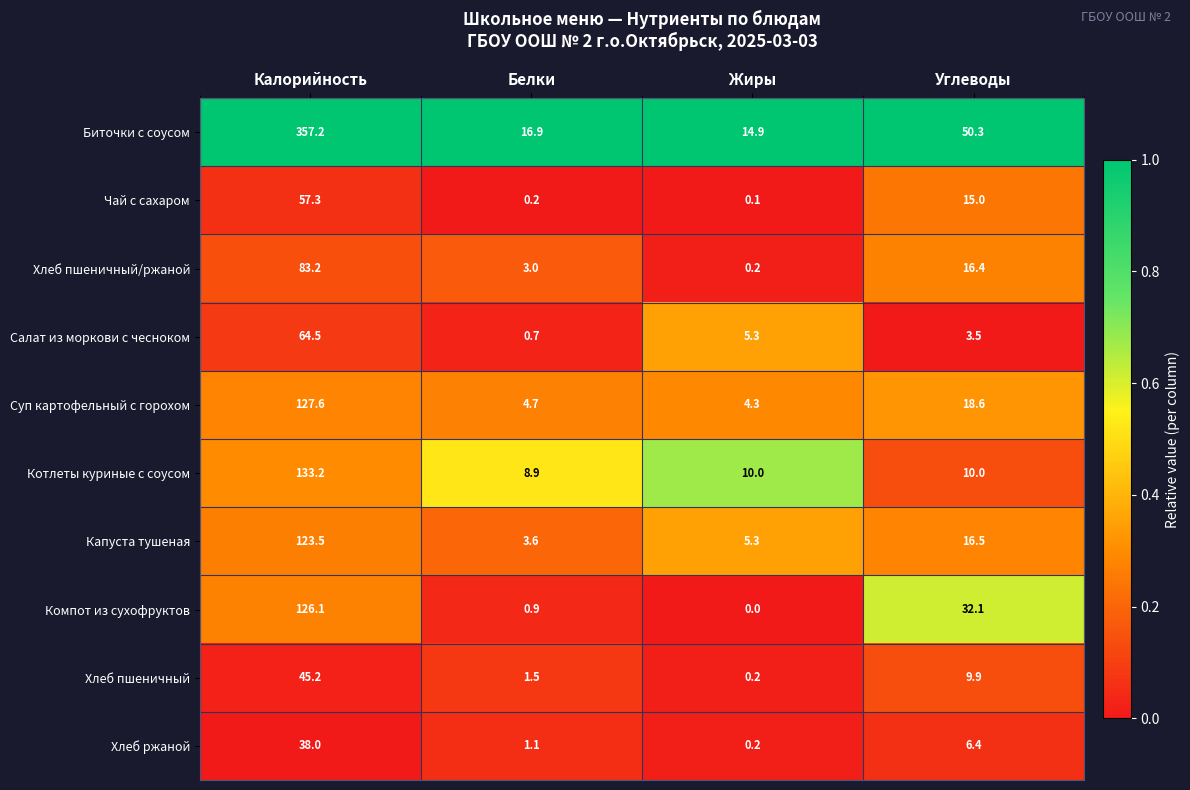

What is the spread (max minus min) of values at Жиры?

14.9